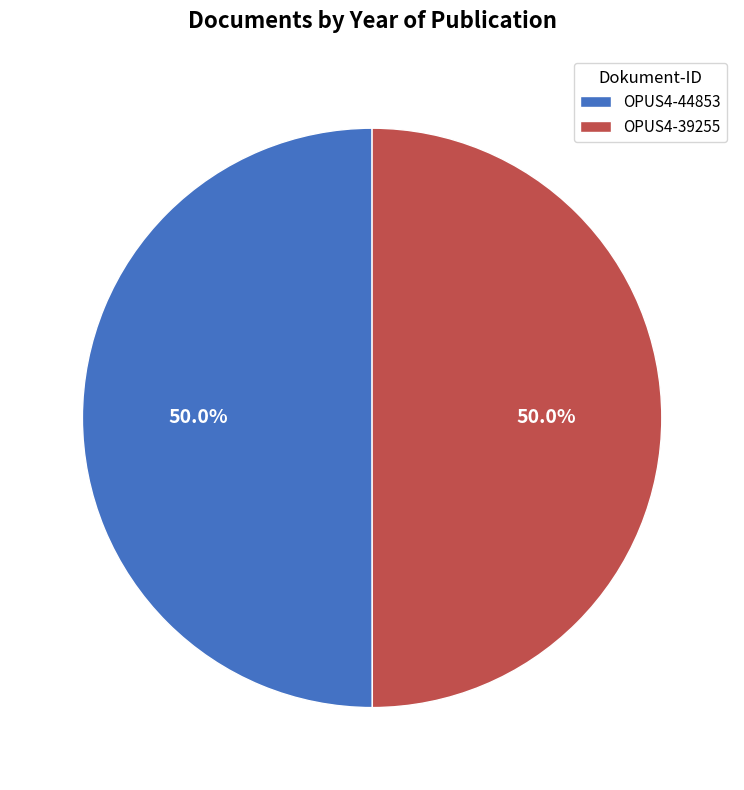

Combined, do OPUS4-39255 and OPUS4-44853 account for over 50%?

Yes